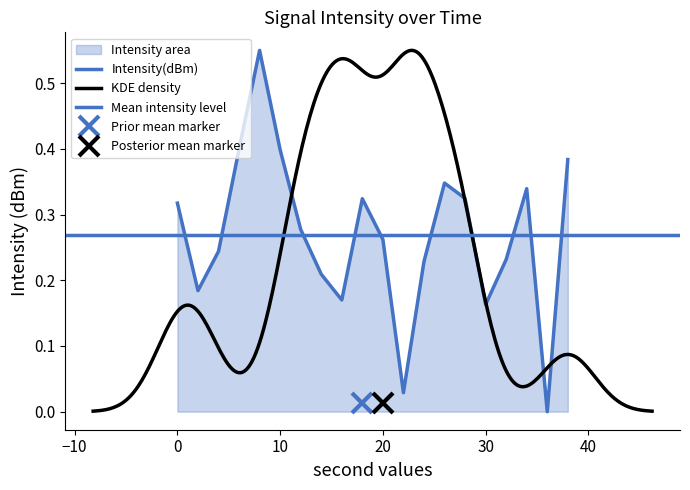

List the labels in order of value, smallest first.

36, 22, 30, 16, 2, 14, 24, 32, 4, 20, 12, 0, 18, 28, 34, 26, 38, 10, 6, 8